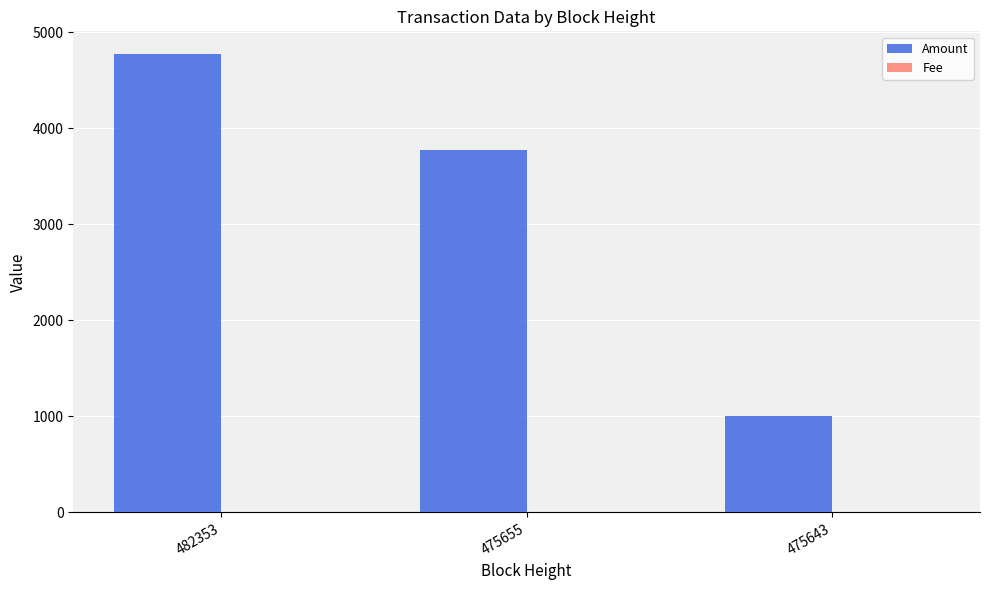

What is the greatest value displayed?

4769.7